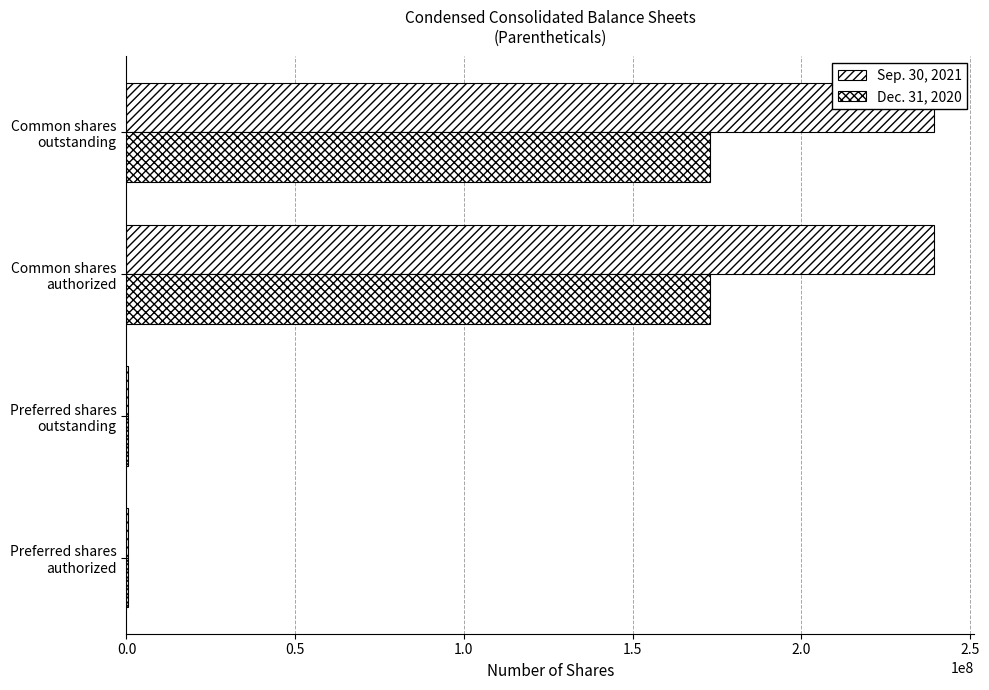

Rank the series at Common shares authorized from lowest to highest value.

Dec. 31, 2020, Sep. 30, 2021